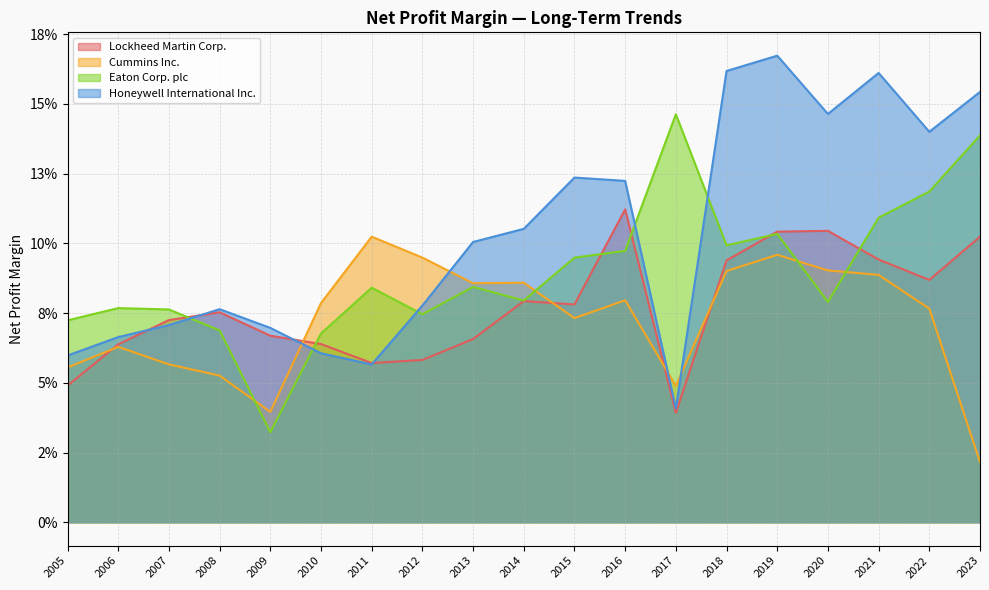

How many categories are shown in the chart?

19